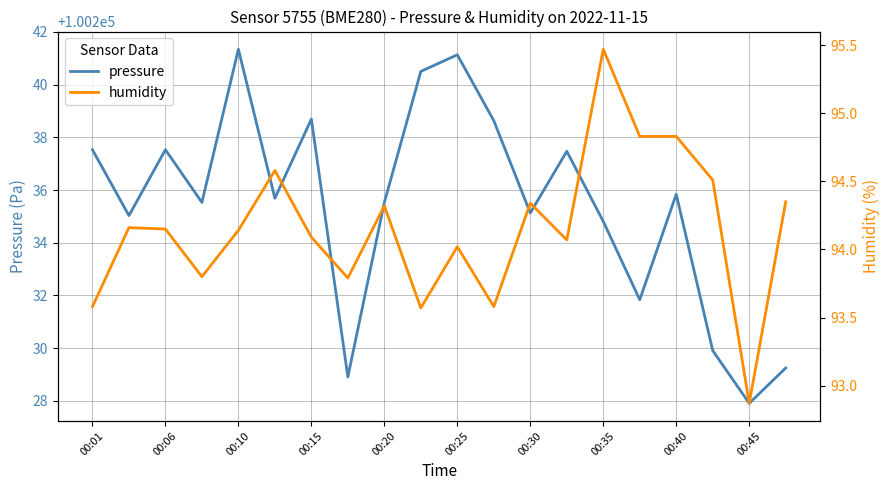

Is this an area chart (filled region under the line)?

No